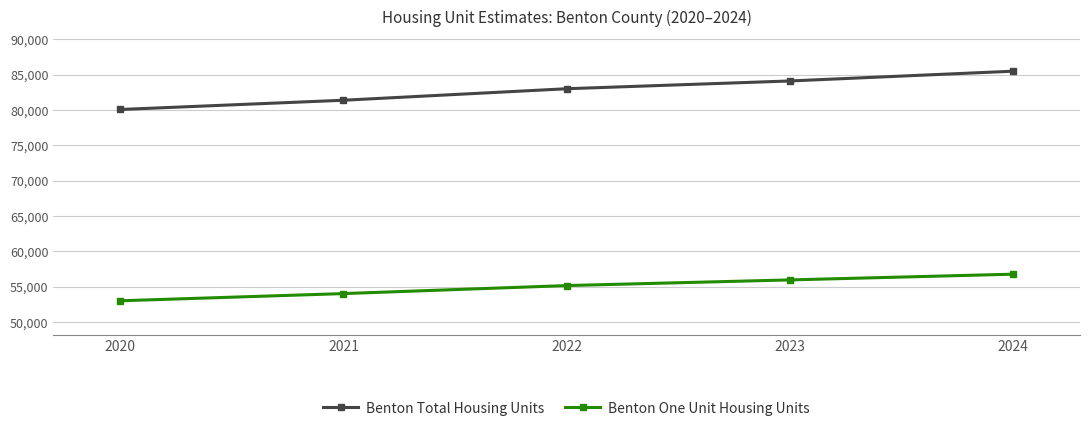

Which category has the highest value across all series?

2024